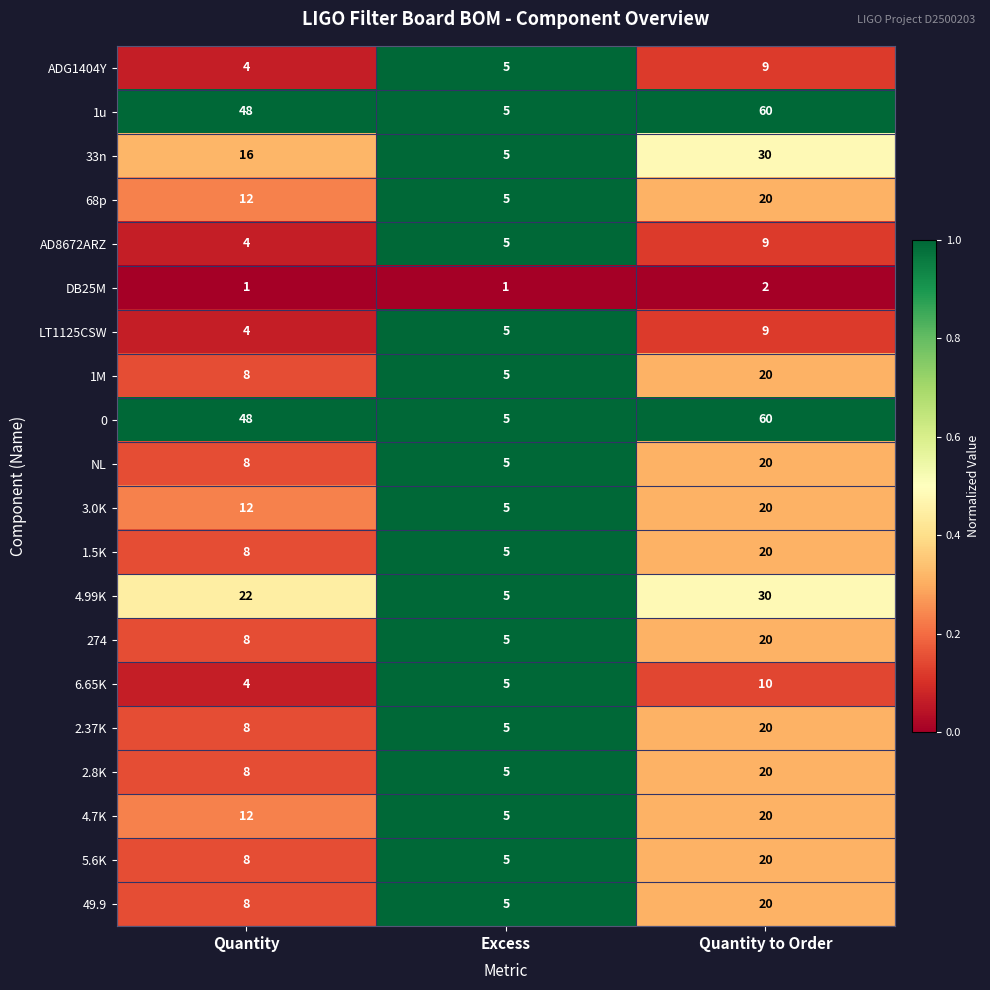

At how many categories does at least one series exceed 4?

3